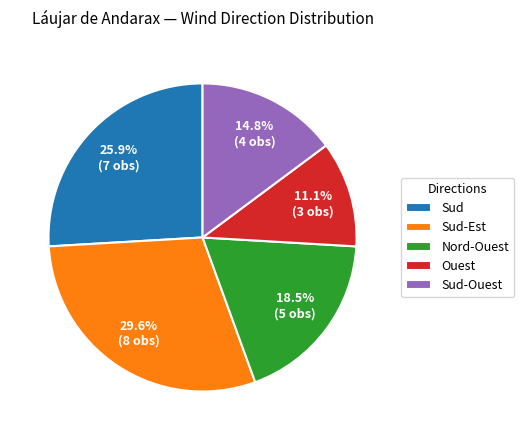

How many slices are in this pie chart?

5